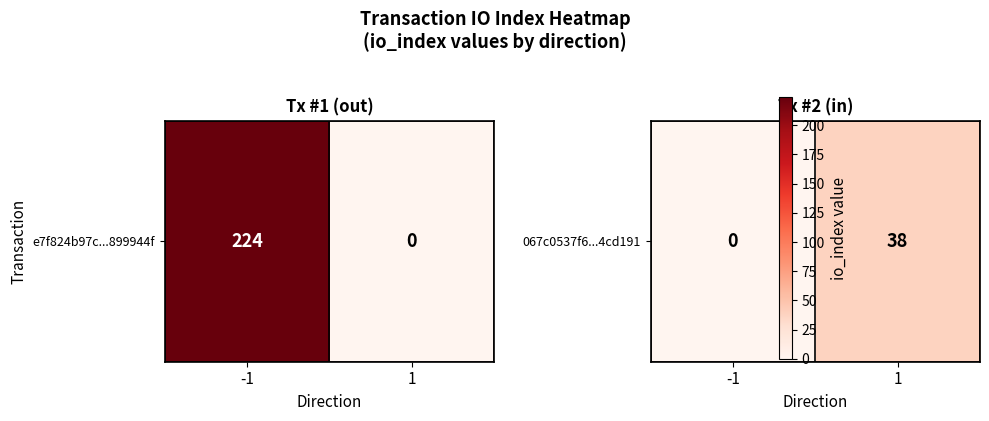

The value at 1 is 64. True or false?

False